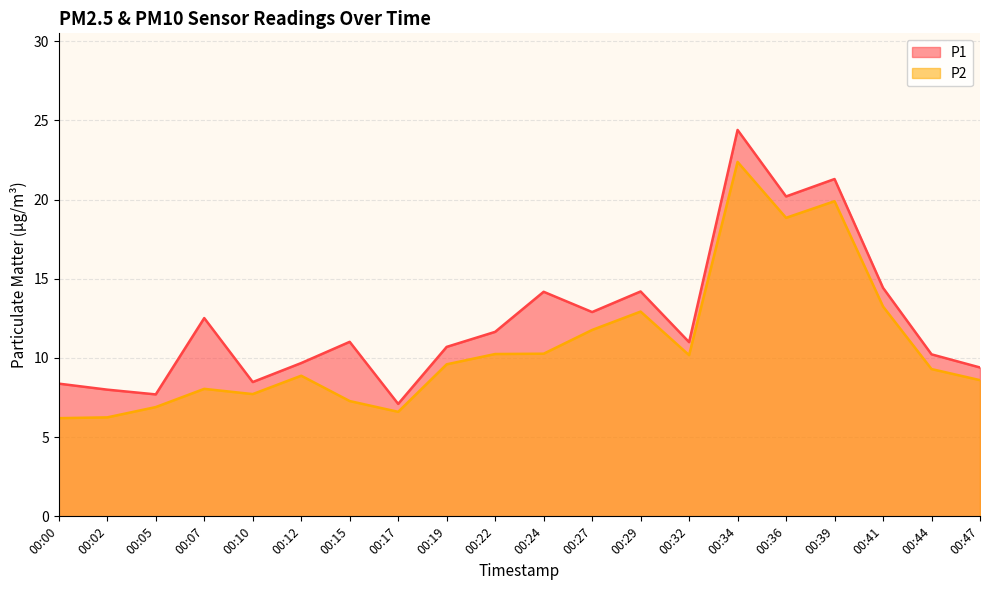

At how many categories does at least one series exceed 16?

3